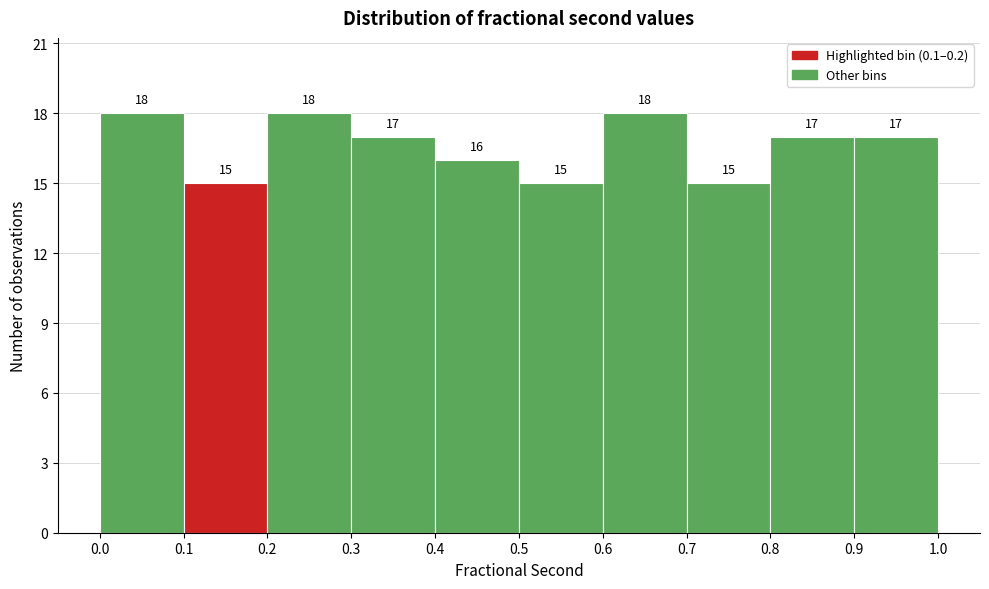

Reading left to right, transcribe this chart: for each bar, give the range it covers on the x-axis and its height.

0.0 to 0.1: 18
0.1 to 0.2: 15
0.2 to 0.3: 18
0.3 to 0.4: 17
0.4 to 0.5: 16
0.5 to 0.6: 15
0.6 to 0.7: 18
0.7 to 0.8: 15
0.8 to 0.9: 17
0.9 to 1.0: 17